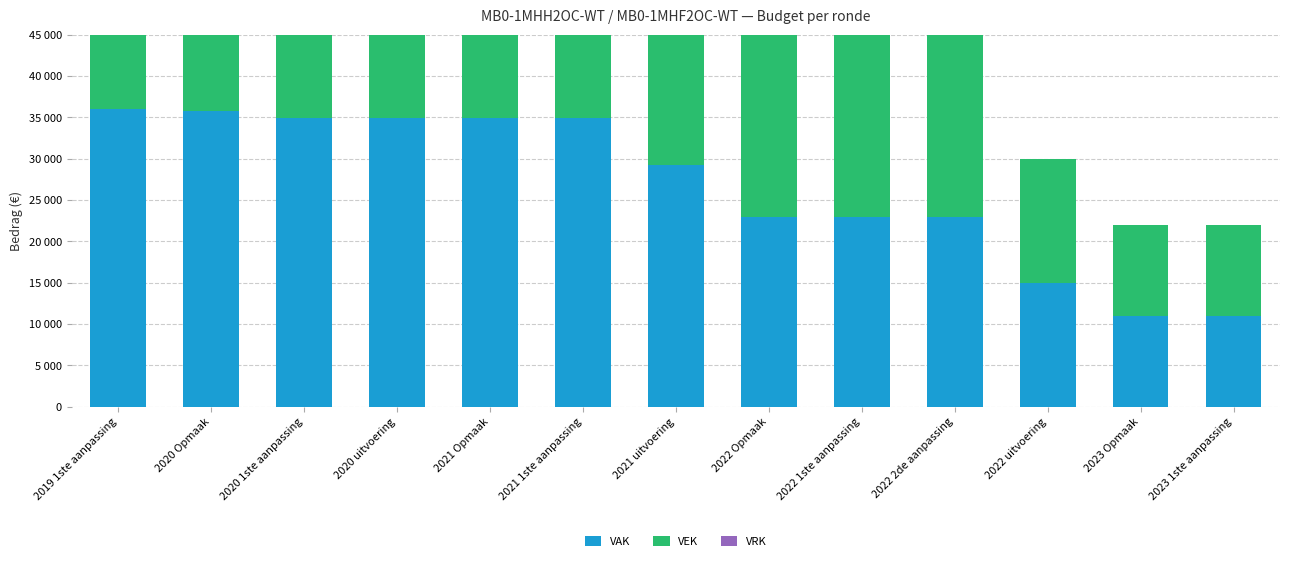

How many bars are there in each group?

3